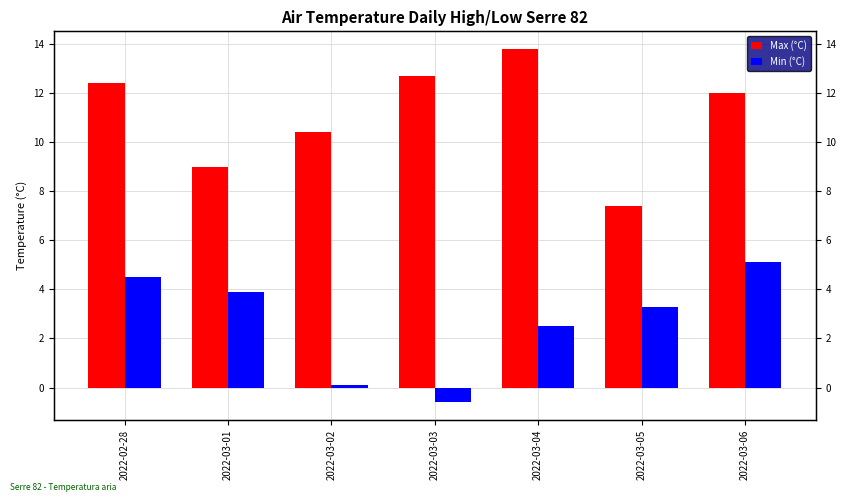

What is the label of the 6th bar from the right?

2022-03-01